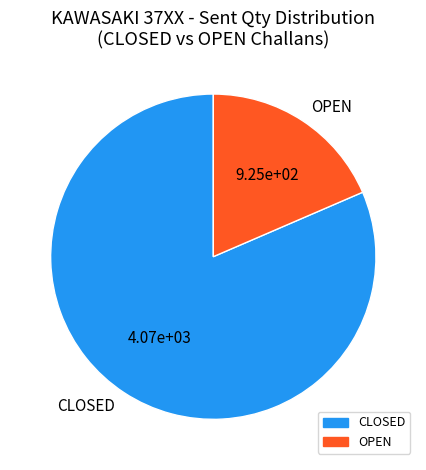

Which category has the smallest portion of the pie?

OPEN